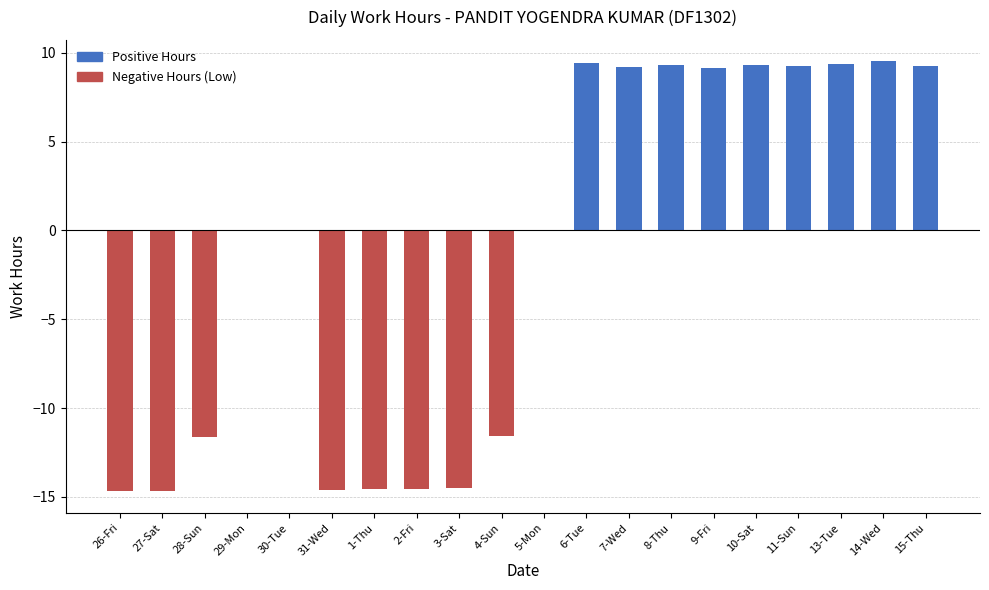

Are the bars grouped side by side (vs. stacked)?

No